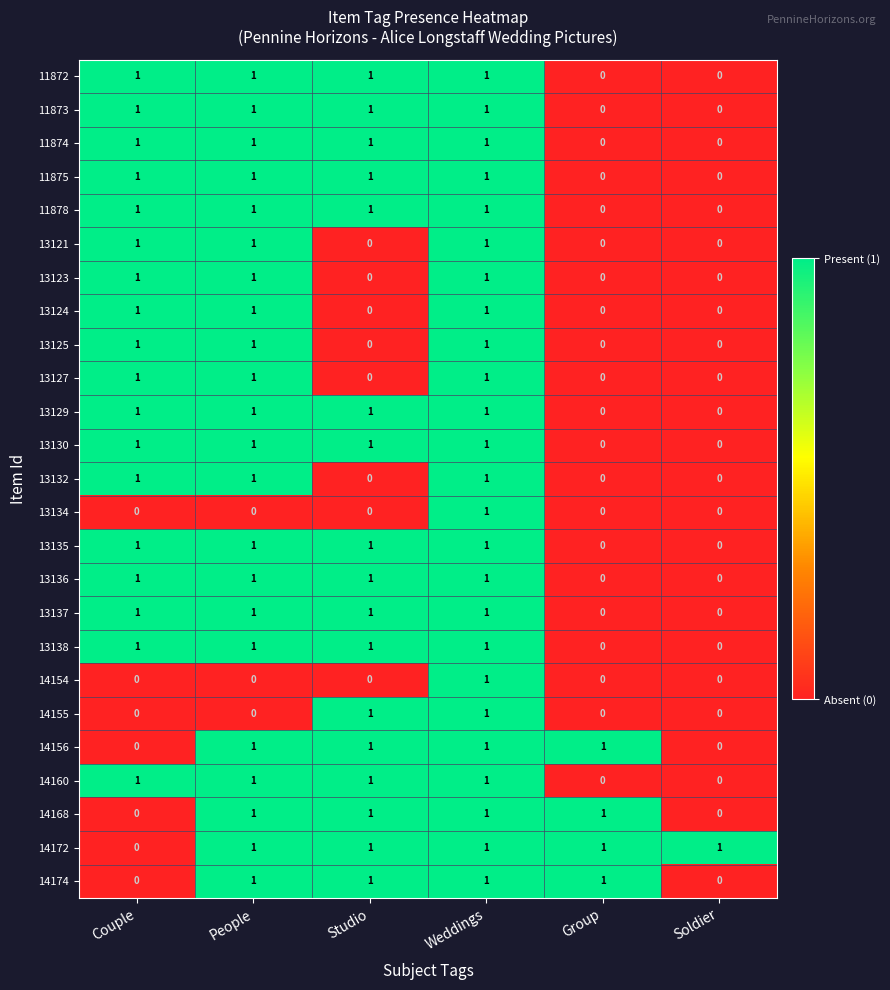

How many 11872 values are between 0 and 1?

6